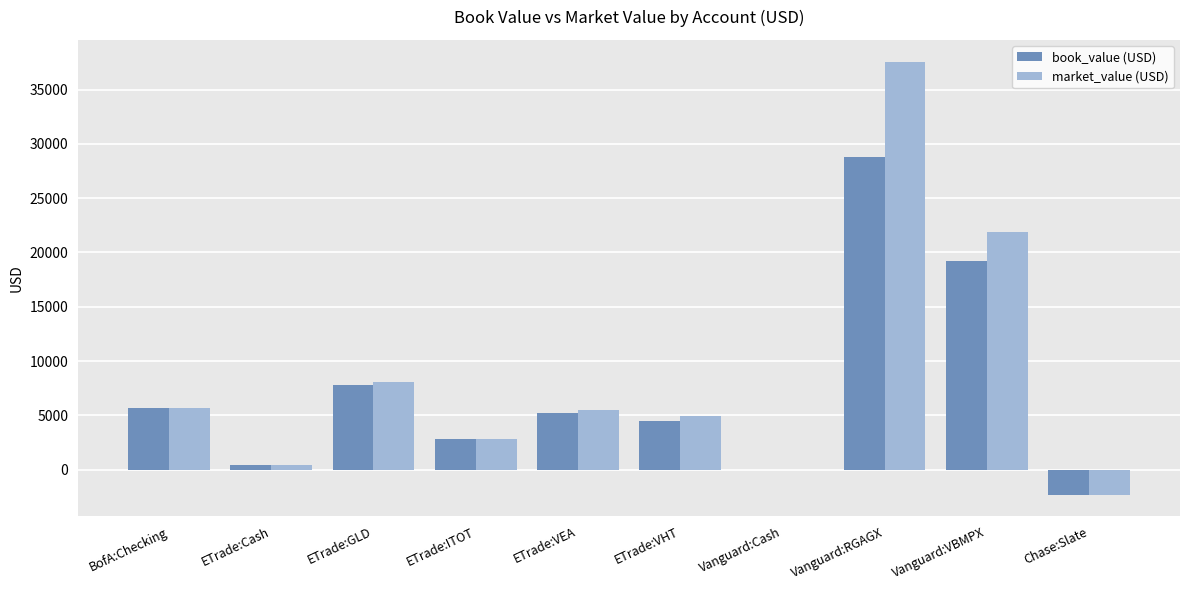

How many values in the market_value (USD) series exceed 5460?

5